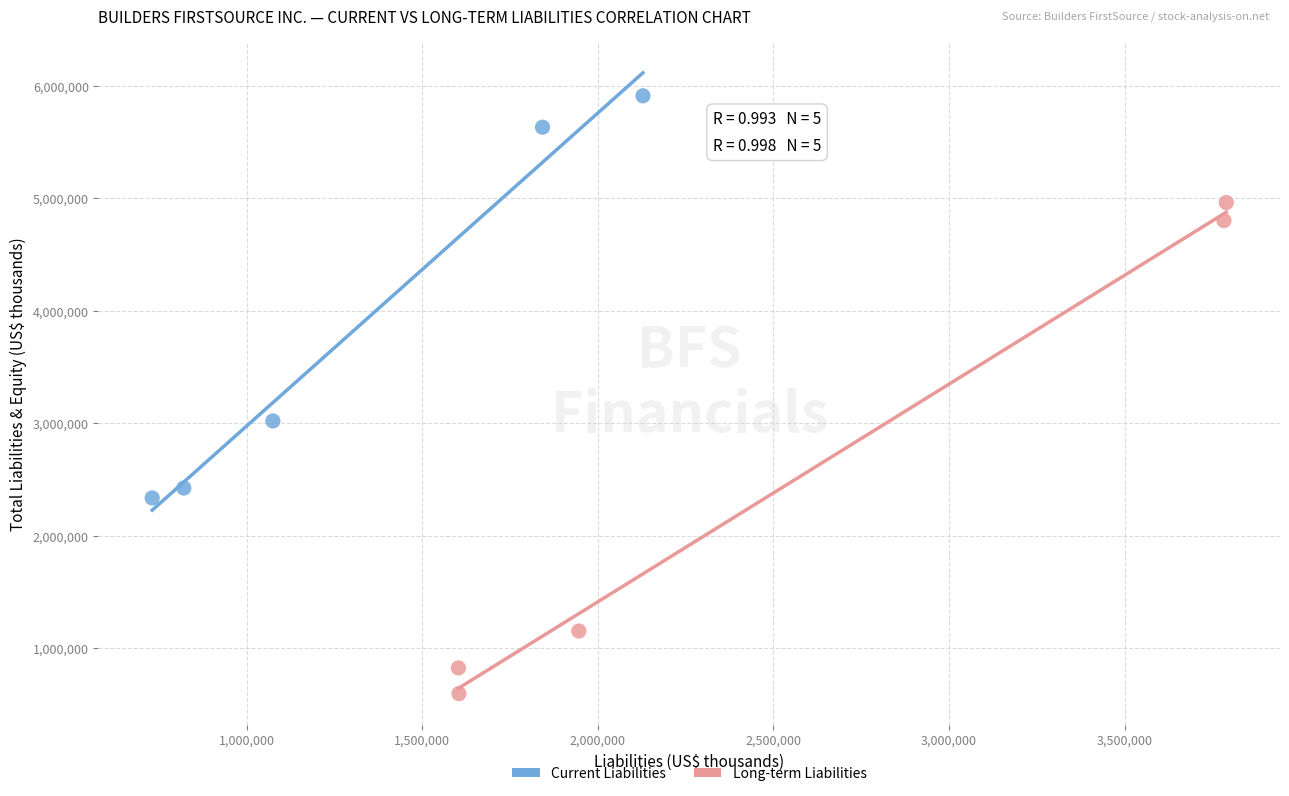

Which series reaches the maximum Y coordinate?

Current Liabilities